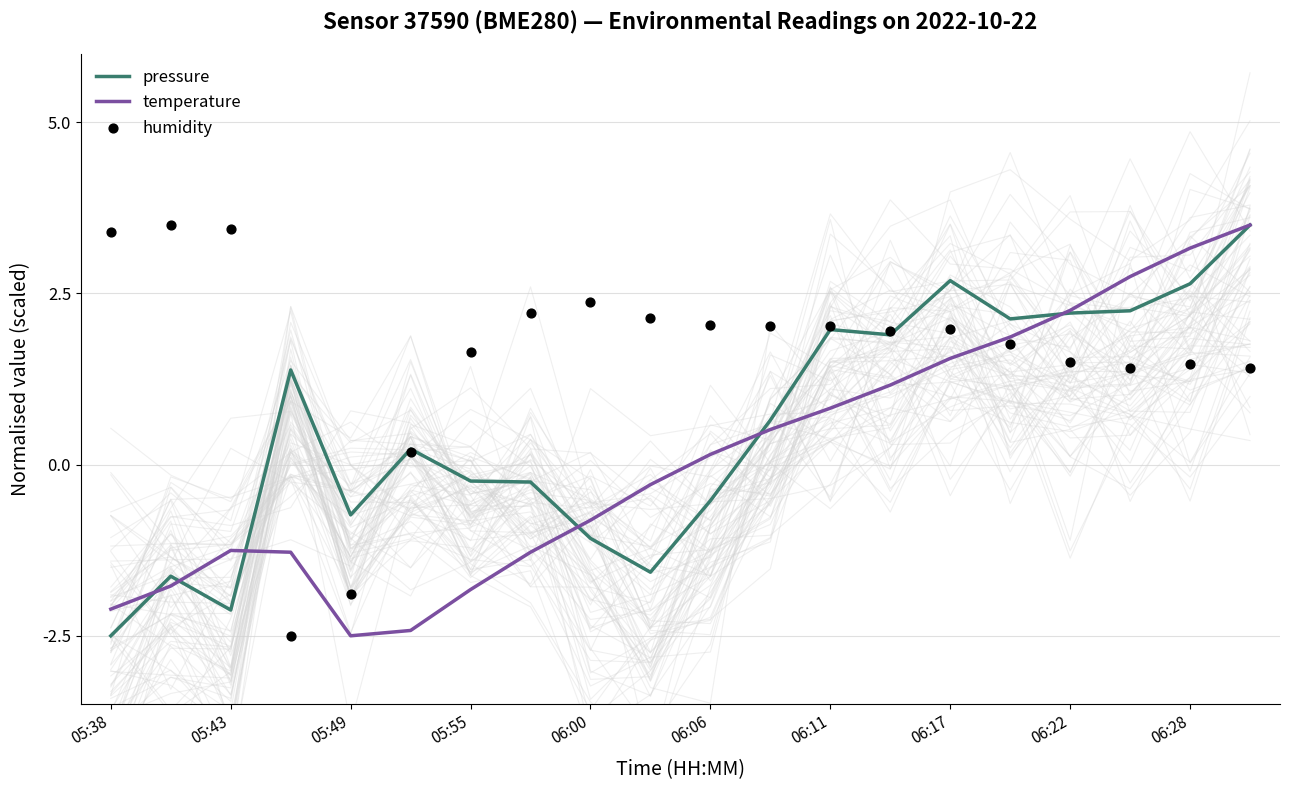

Which series contains the highest Y value?

pressure